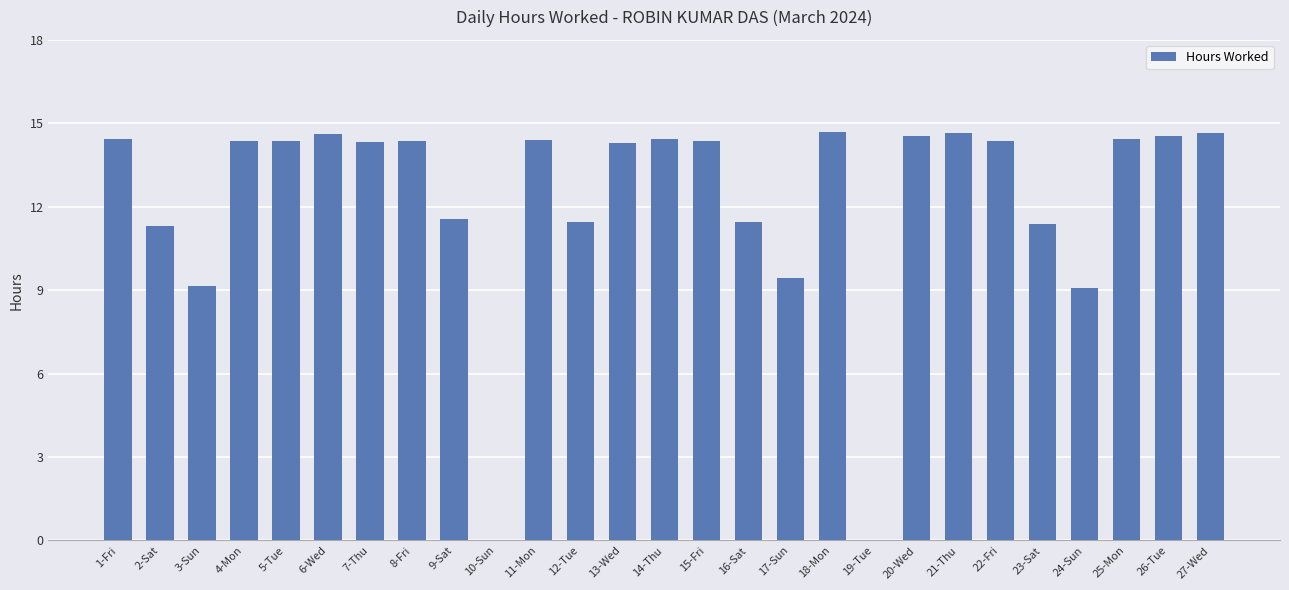

What is the average value?

12.2